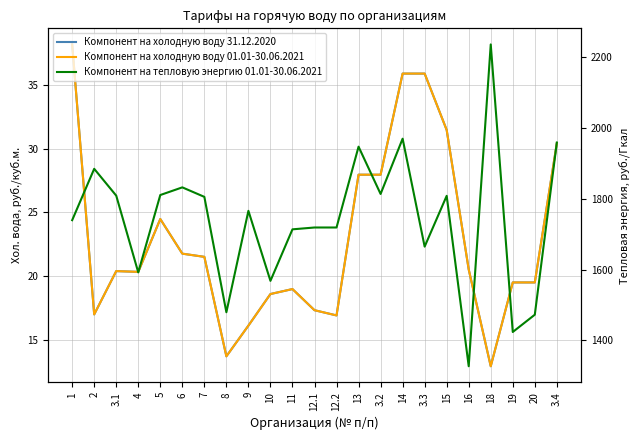

Does the chart display data point markers on the line(s)?

No